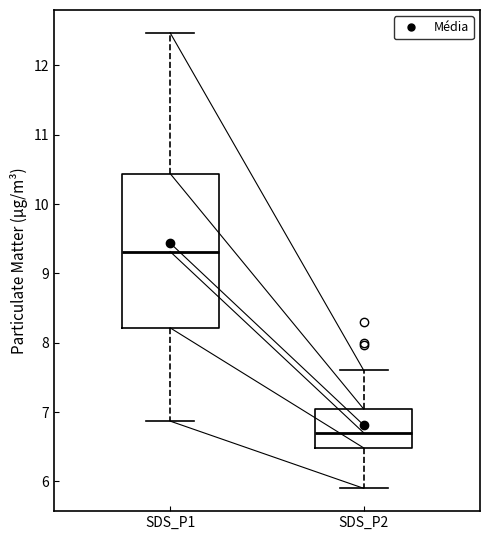

Comparing the boxes themselves (not the whiskers), which one is the tallest?

SDS_P1